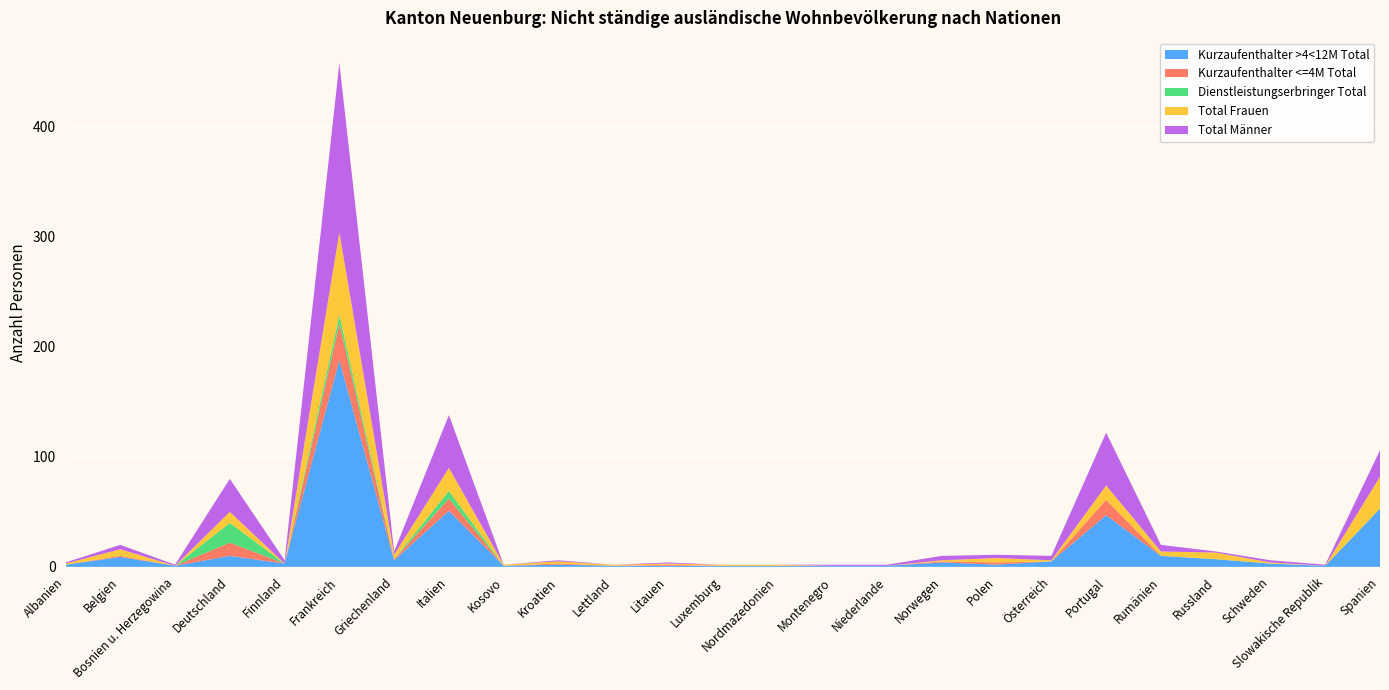

Reading left to right, transcribe all the data shown in this chart.

Kurzaufenthalter >4<12M Total: 2	9	1	10	3	188	6	51	1	2	1	1	1	1	1	1	4	2	5	47	10	7	3	1	53
Kurzaufenthalter <=4M Total: 0	1	0	12	0	33	1	11	0	1	0	1	0	0	0	0	1	2	0	14	0	0	0	0	0
Dienstleistungserbringer Total: 0	0	0	18	0	8	0	7	0	0	0	0	0	0	0	0	0	0	0	0	0	0	0	0	0
Total Frauen: 1	6	0	10	0	75	4	21	1	2	1	1	1	1	0	0	1	4	1	13	4	6	1	0	29
Total Männer: 1	4	1	30	3	154	3	48	0	1	0	1	0	0	1	1	4	3	4	48	6	1	2	1	24